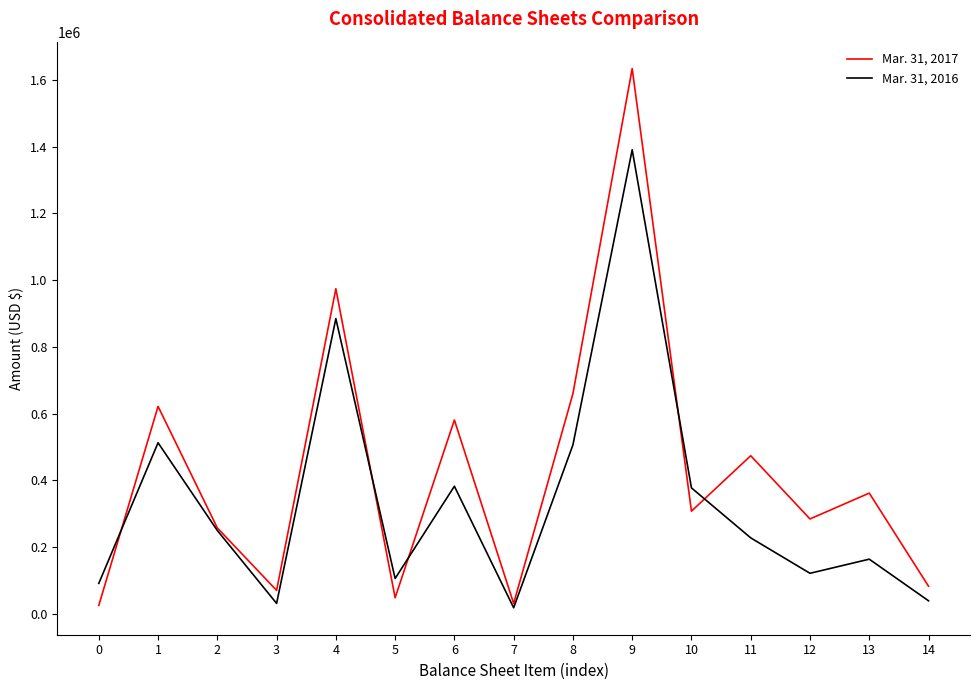

Between which two adjacent categories do Mar. 31, 2016 and Mar. 31, 2017 first intersect?

0 and 1